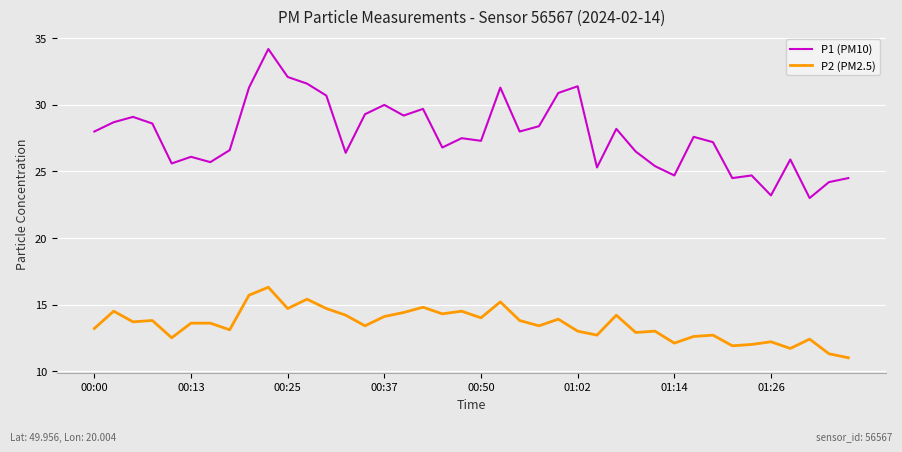

What is the difference between the maximum and minimum values in the P1 (PM10) series?

11.2